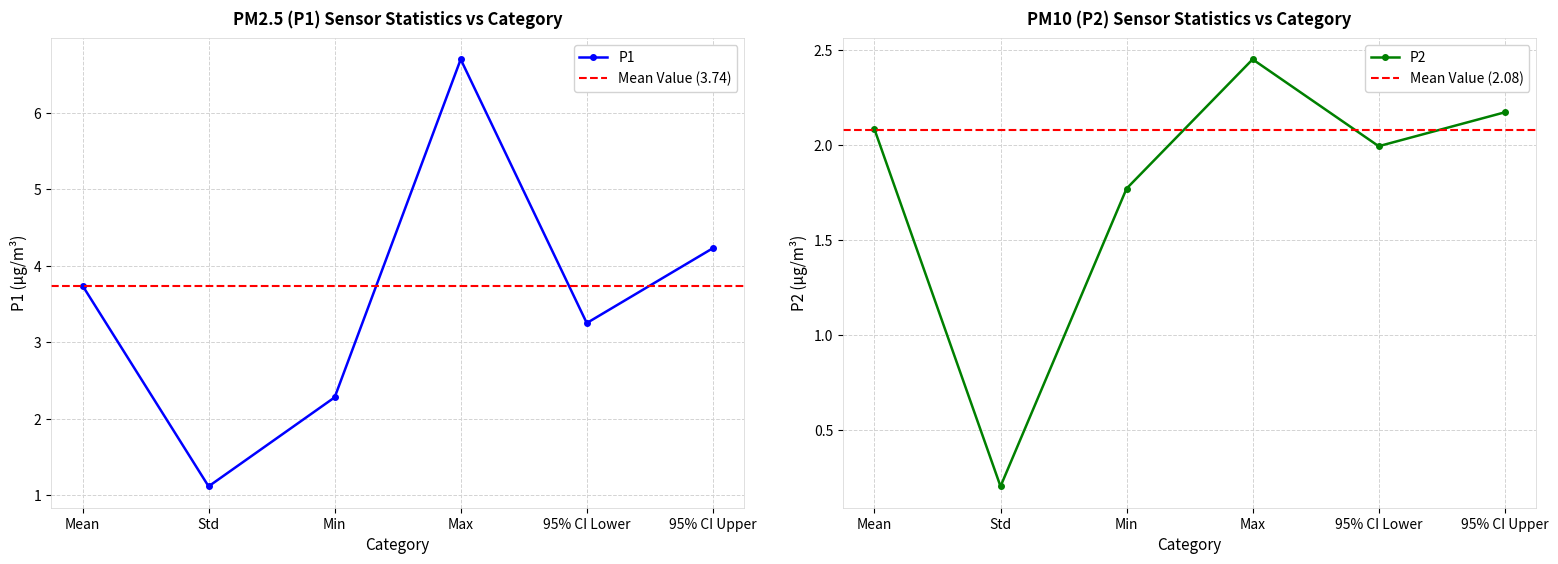

What is the difference between the maximum and minimum values in the P1 series?

5.6